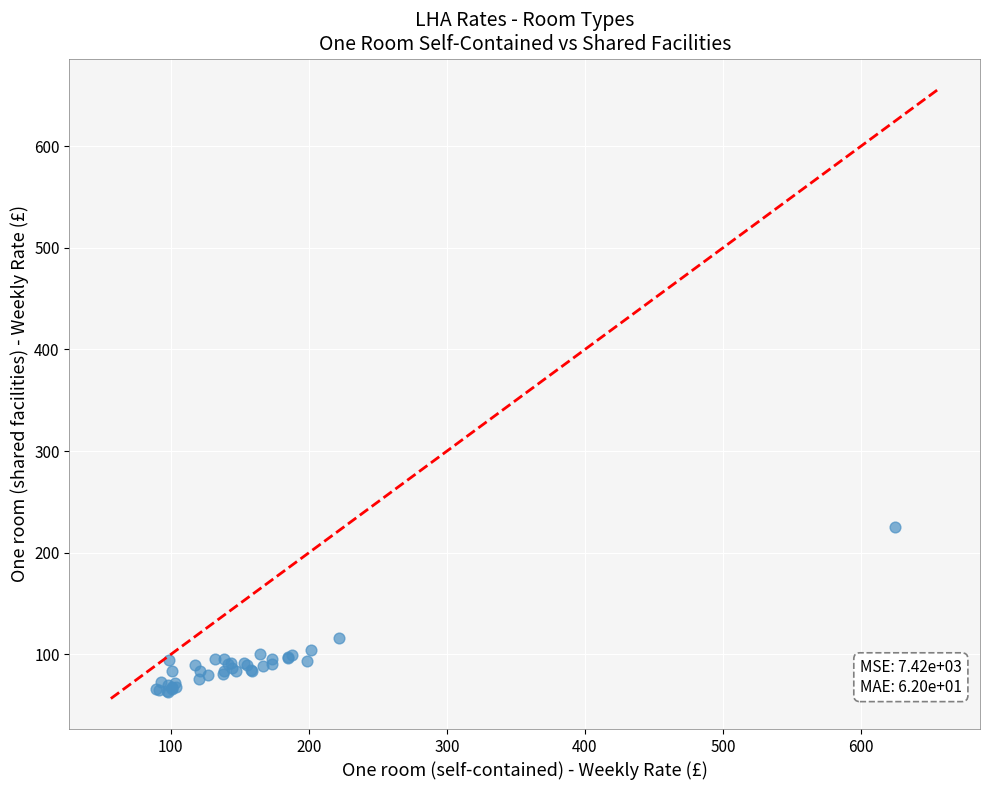

What Y value in the scatter plot is closest to 144?

116.3